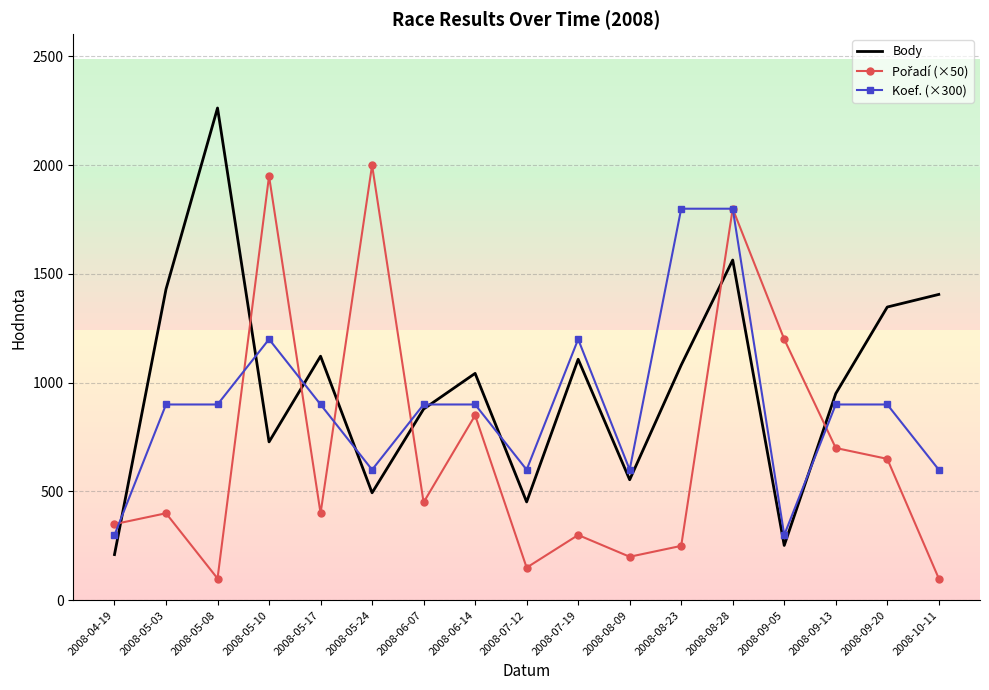

At which category is the sum across all series the highest?

2008-08-28